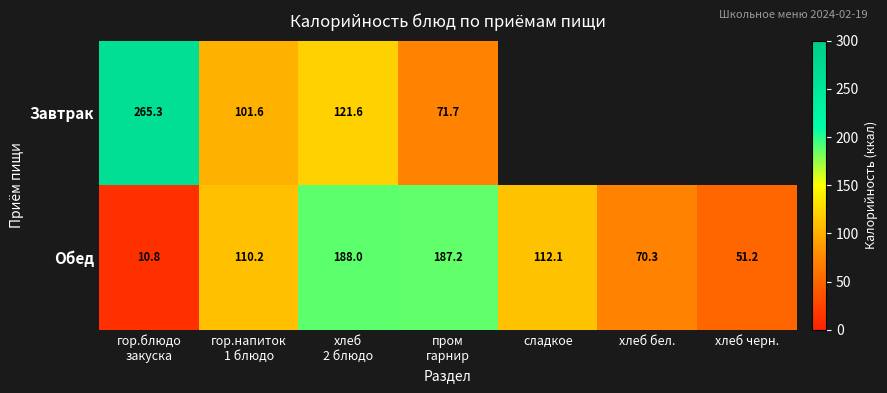

What is the total value across all series at гор.блюдо
закуска?

276.1